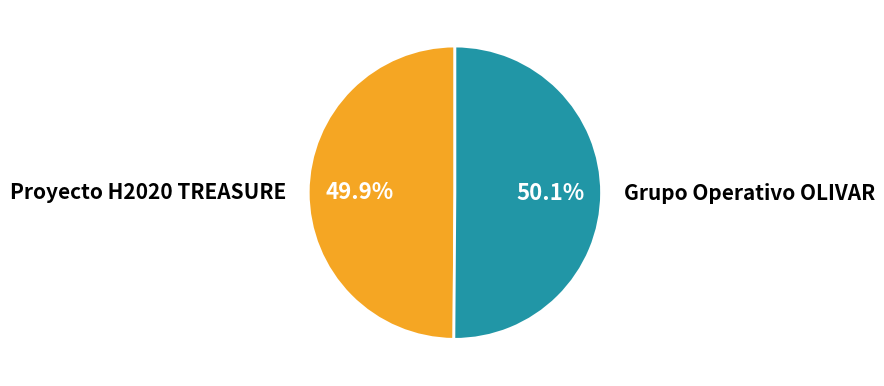

Approximately how many times larger is the value at Proyecto H2020 TREASURE compared to Grupo Operativo OLIVAR?

1.0